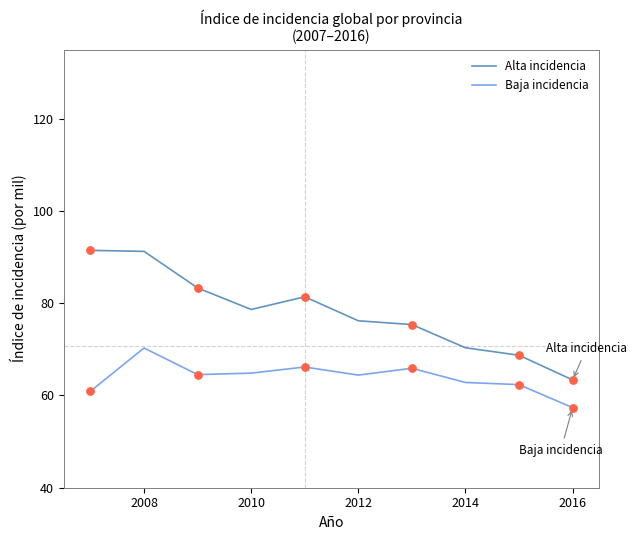

True or false: Baja incidencia and Alta incidencia intersect in this chart.

False